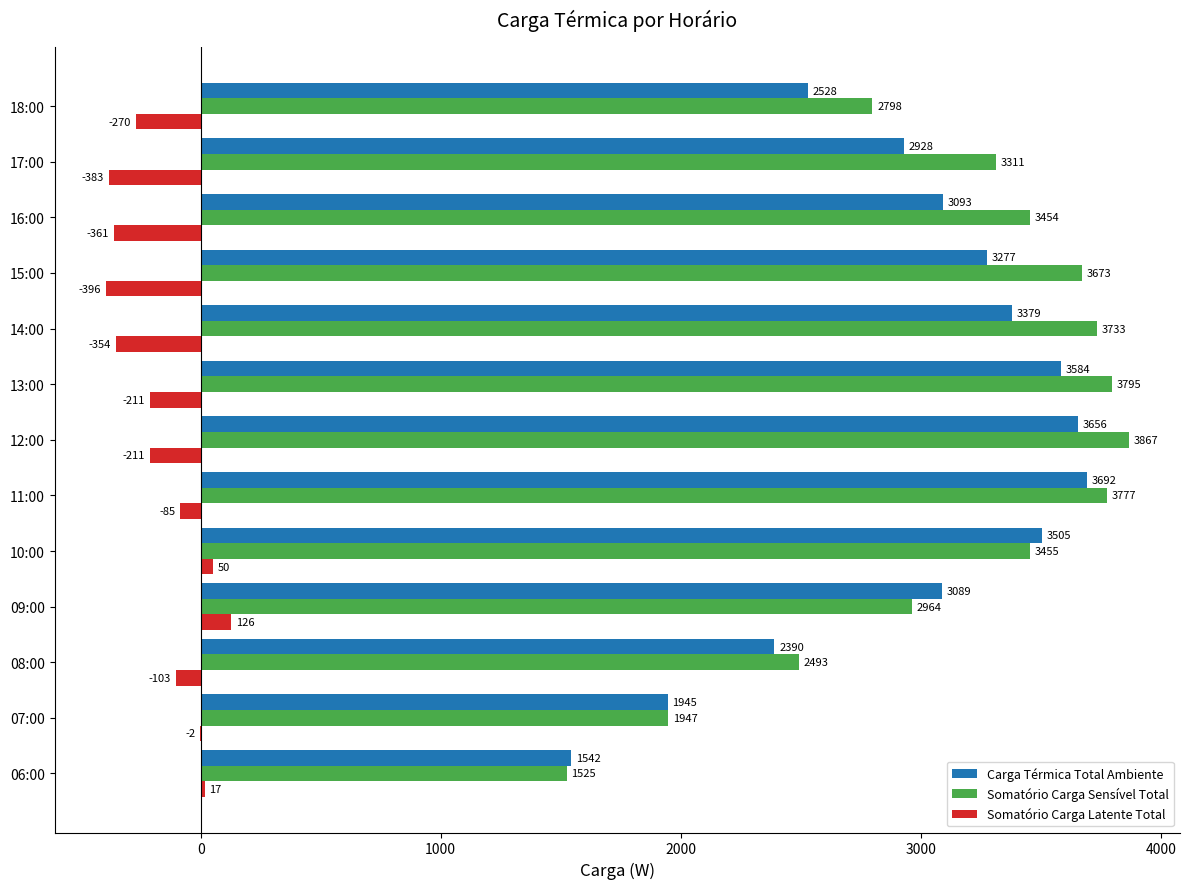

What is the maximum value for Somatório Carga Latente Total?

125.8